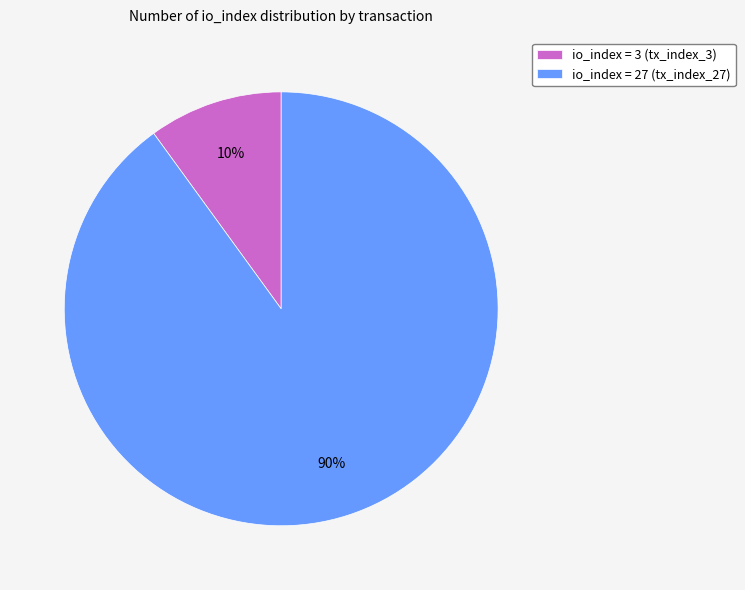

Rank the categories by value from highest to lowest.

io_index = 27 (tx_index_27), io_index = 3 (tx_index_3)